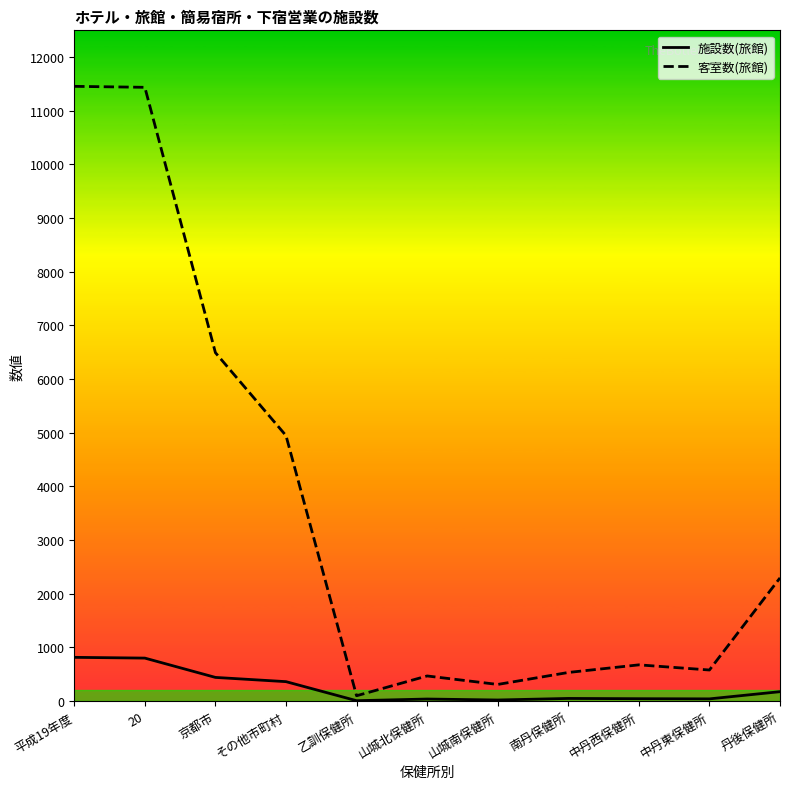

True or false: 客室数(旅館) has more than 0 interior local peaks.

True